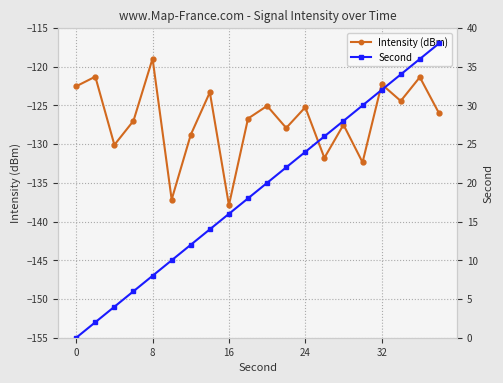

In Intensity (dBm), how many points are higher than both neighbors (excluding endpoints)?

8